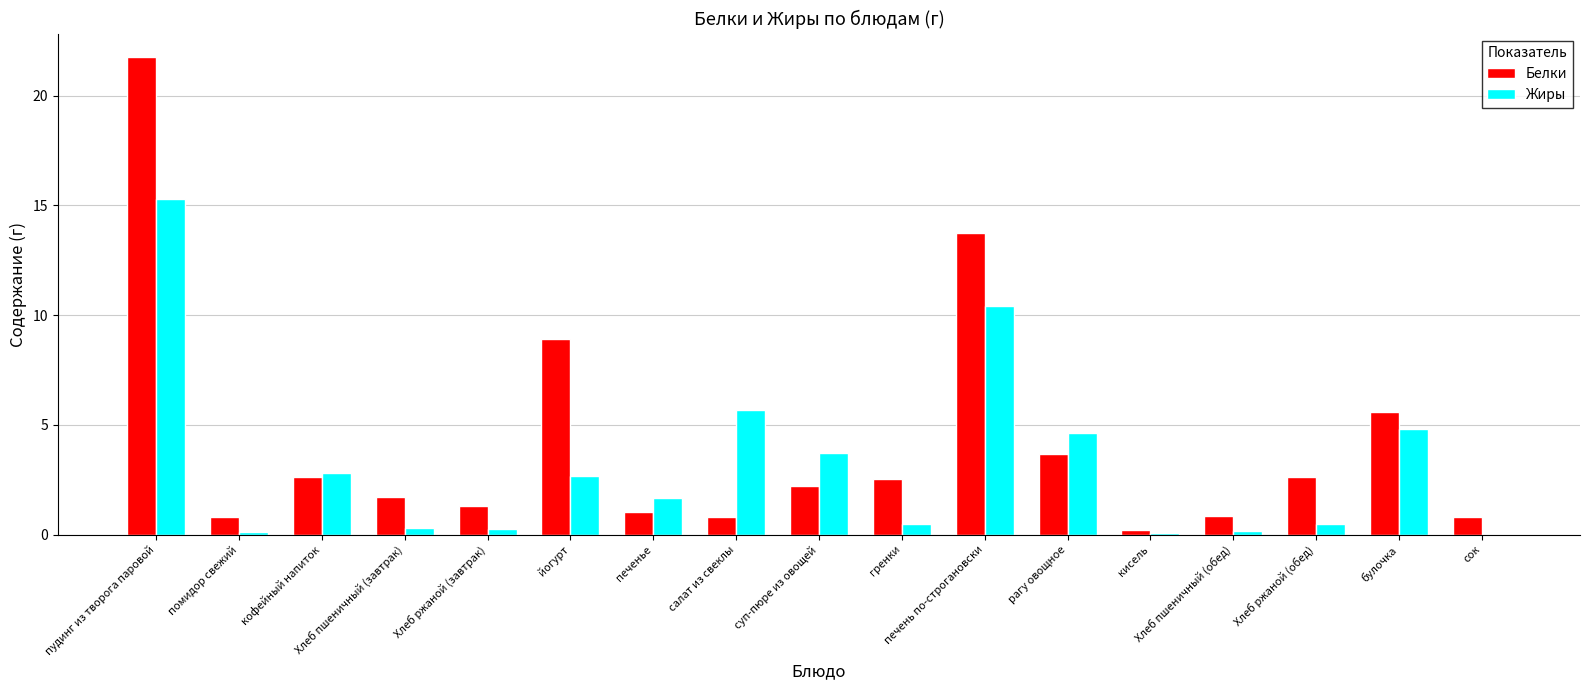

Which category has the highest value across all series?

пудинг из творога паровой